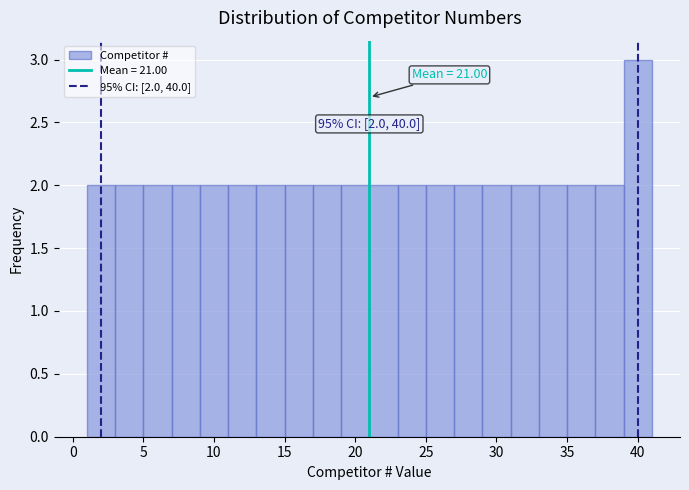

Which range on the x-axis has the tallest bar?

39 to 41